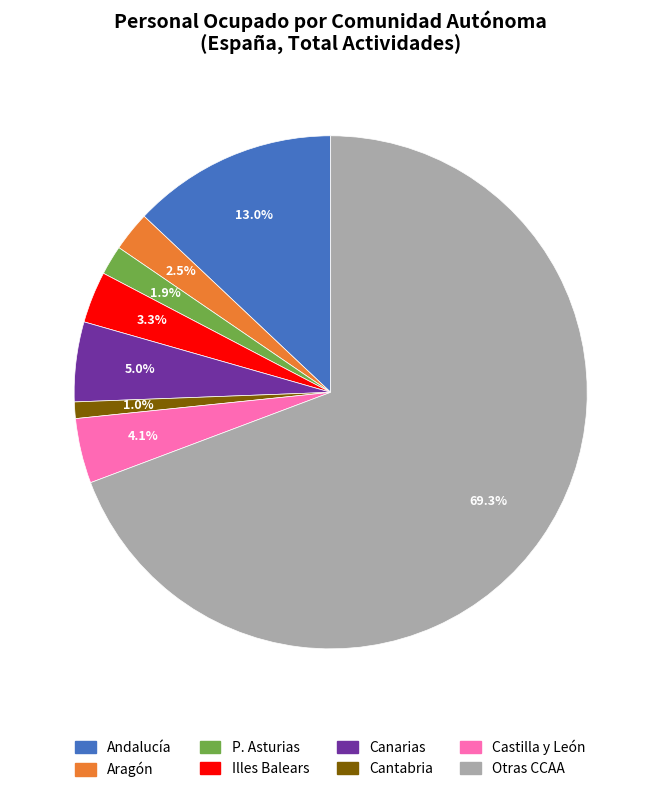

Does any single category account for the majority?

Yes